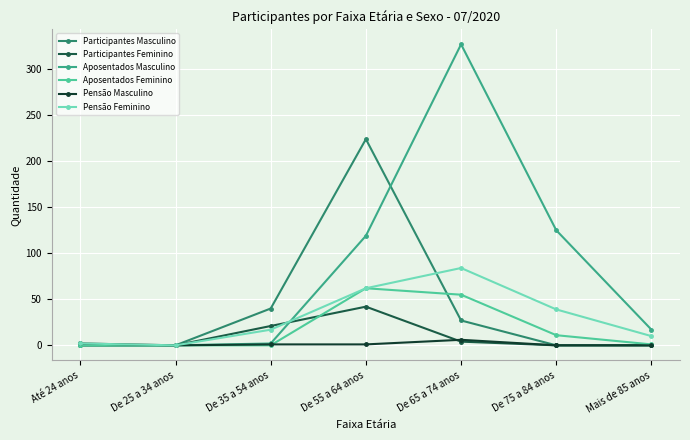

Which series has the largest total across all categories?

Aposentados Masculino